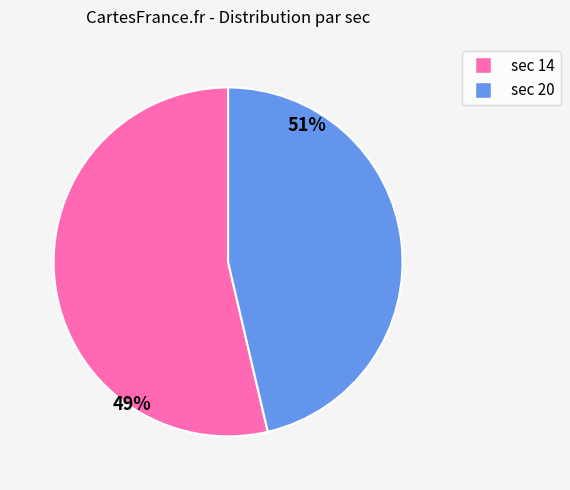

What percentage is the 20 slice, to the nearest percent?

46%